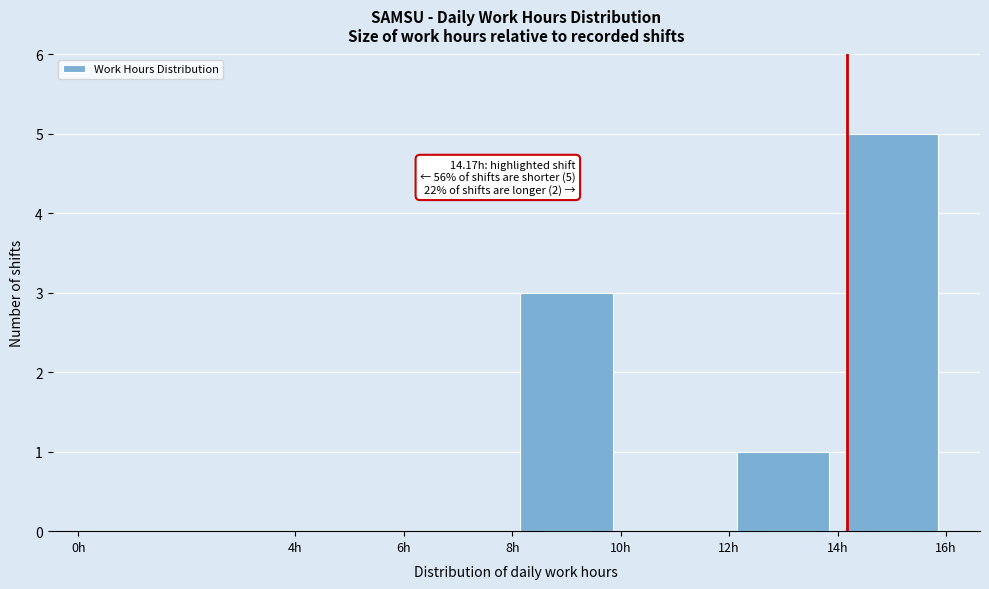

Which range on the x-axis has the tallest bar?

14 to 16